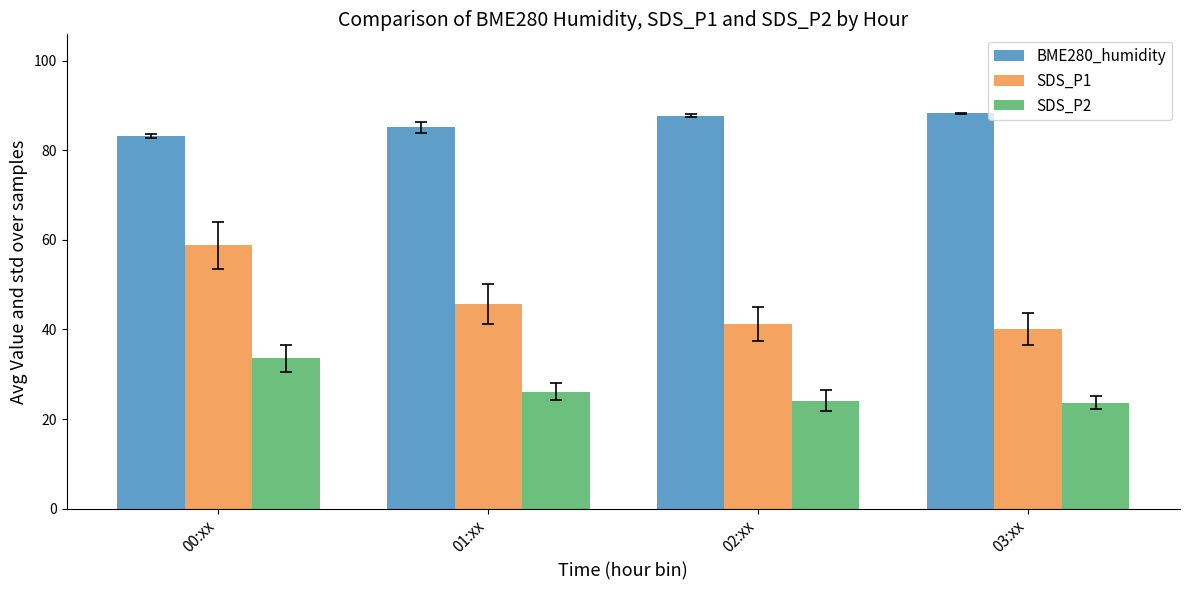

What is the total value across all series at 01:xx?

157.0